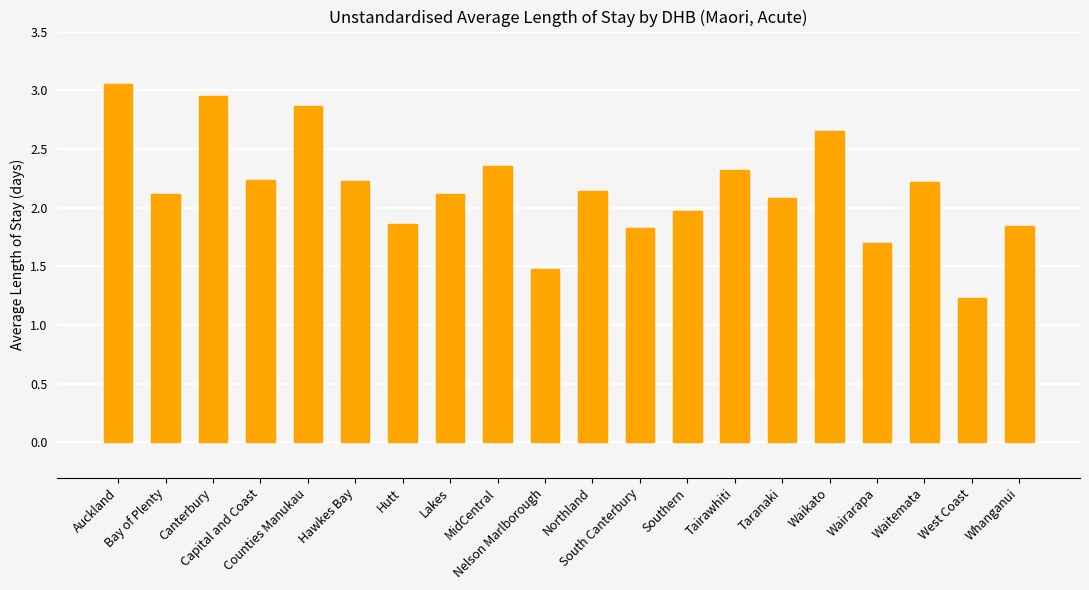

Are the bars grouped side by side (vs. stacked)?

No